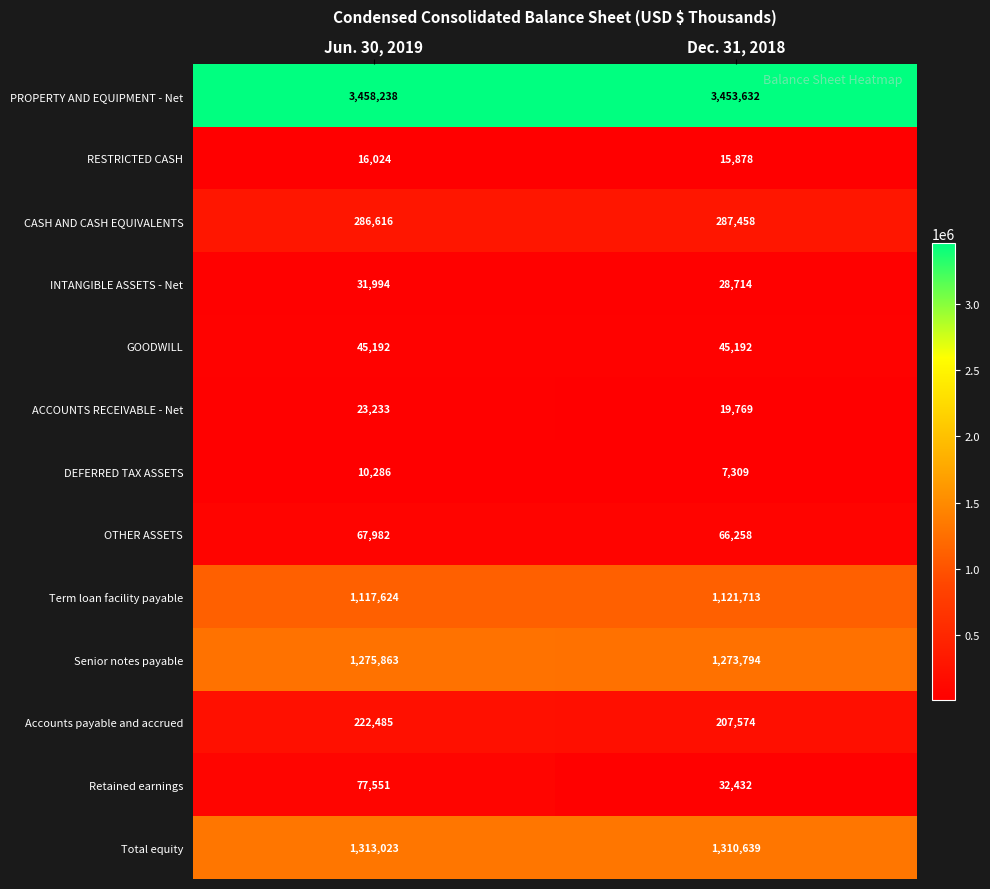

At Jun. 30, 2019, list the series in order from largest to smallest.

PROPERTY AND EQUIPMENT - Net, Total equity, Senior notes payable, Term loan facility payable, CASH AND CASH EQUIVALENTS, Accounts payable and accrued, Retained earnings, OTHER ASSETS, GOODWILL, INTANGIBLE ASSETS - Net, ACCOUNTS RECEIVABLE - Net, RESTRICTED CASH, DEFERRED TAX ASSETS